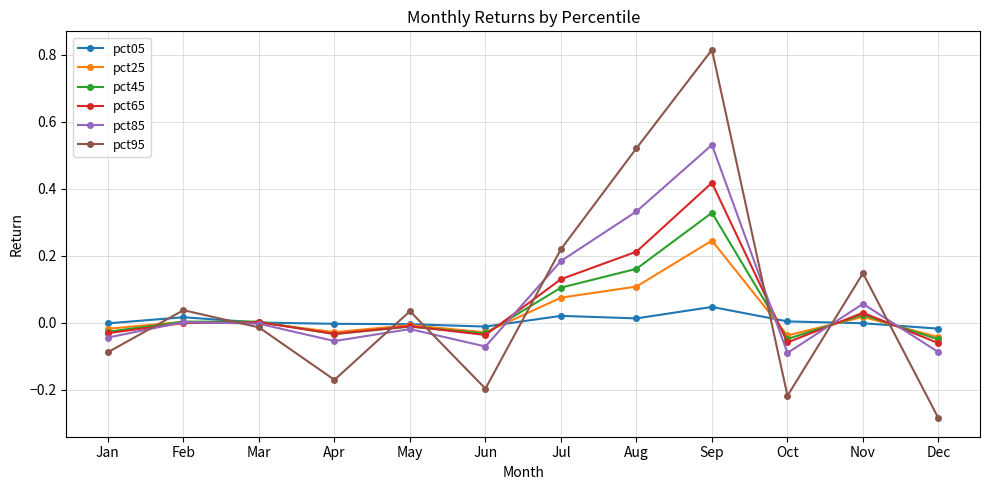

How many series are shown in this chart?

6